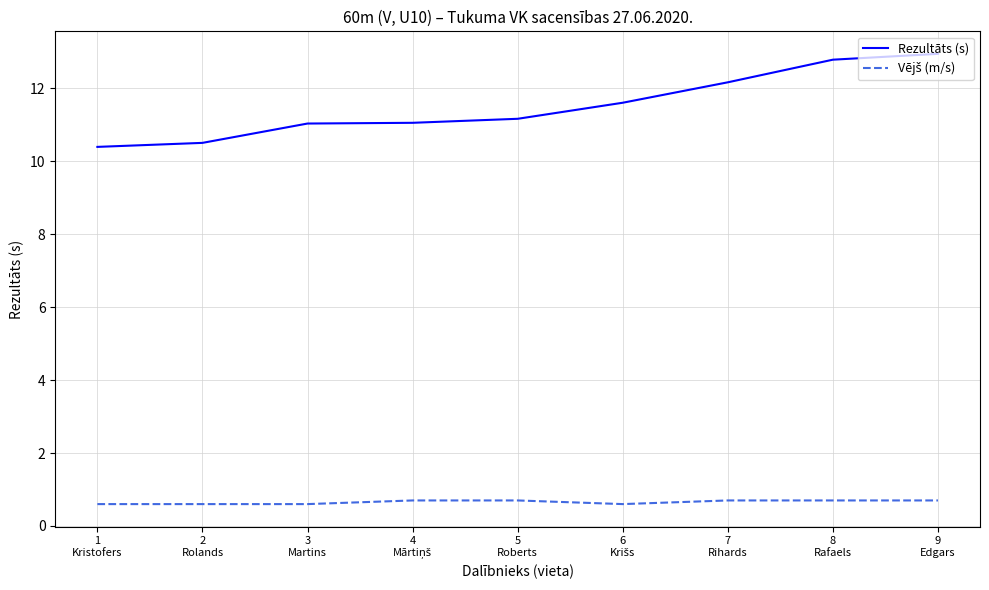

True or false: Rezultāts (s) has more than 1 points higher than both neighbors.

False